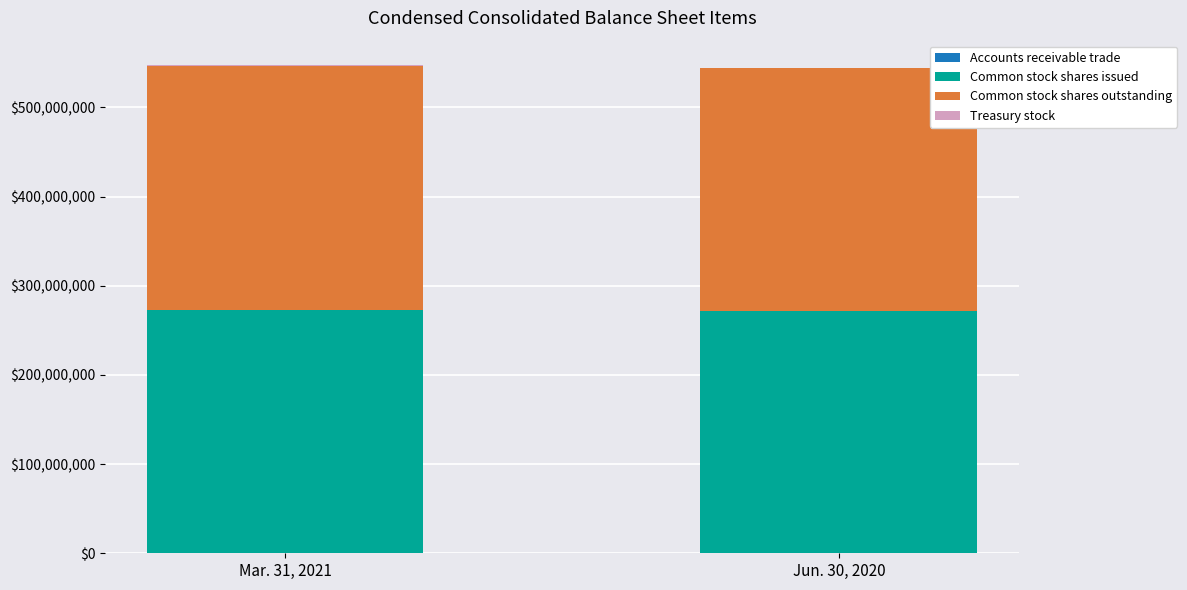

Count the number of data series in this chart.

4